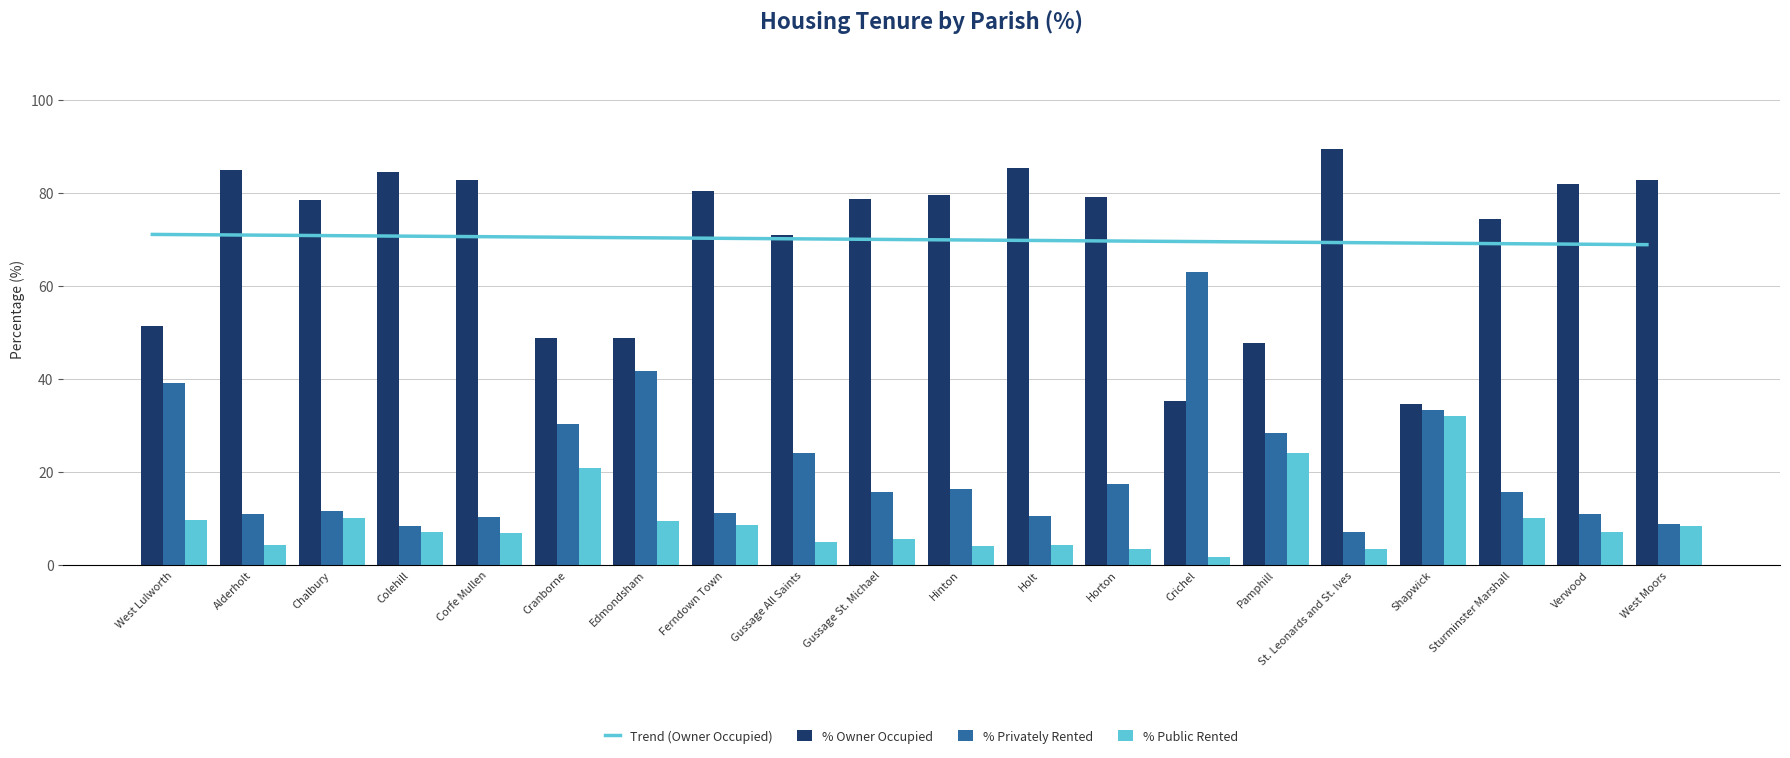

Read the % Public Rented value at Colehill.

7.1